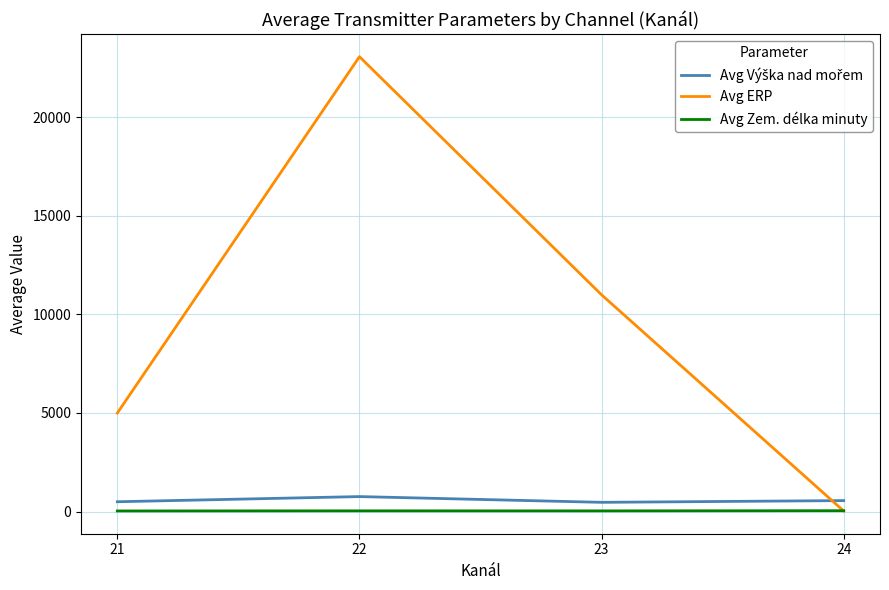

Rank the categories by Avg ERP value from highest to lowest.

22, 23, 21, 24